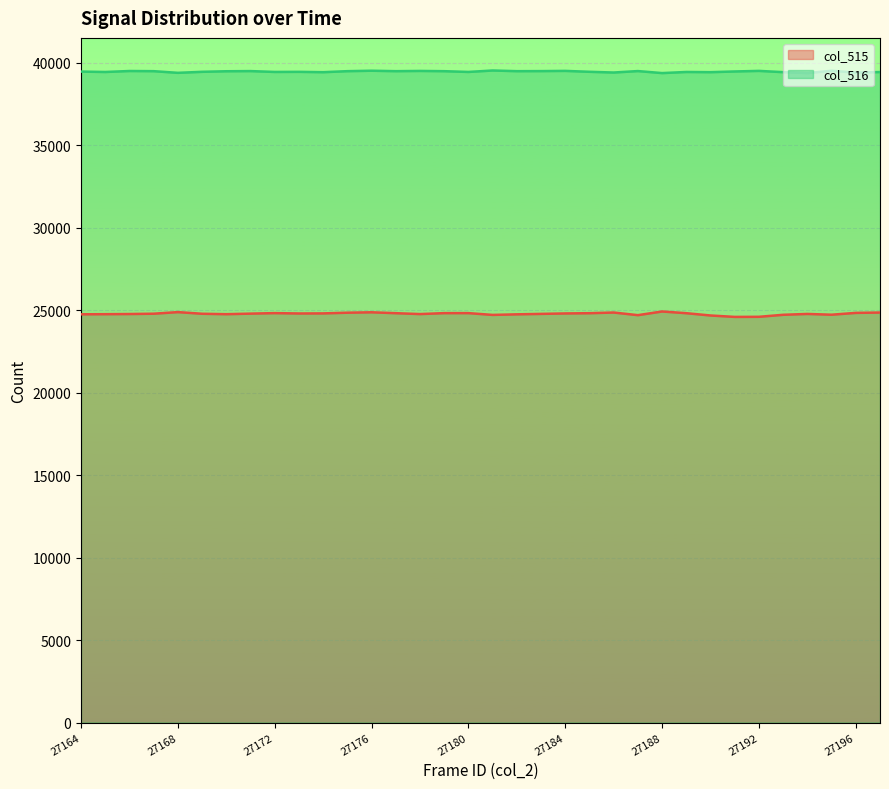

Which series changed the most between 27171 and 27172?

col_516